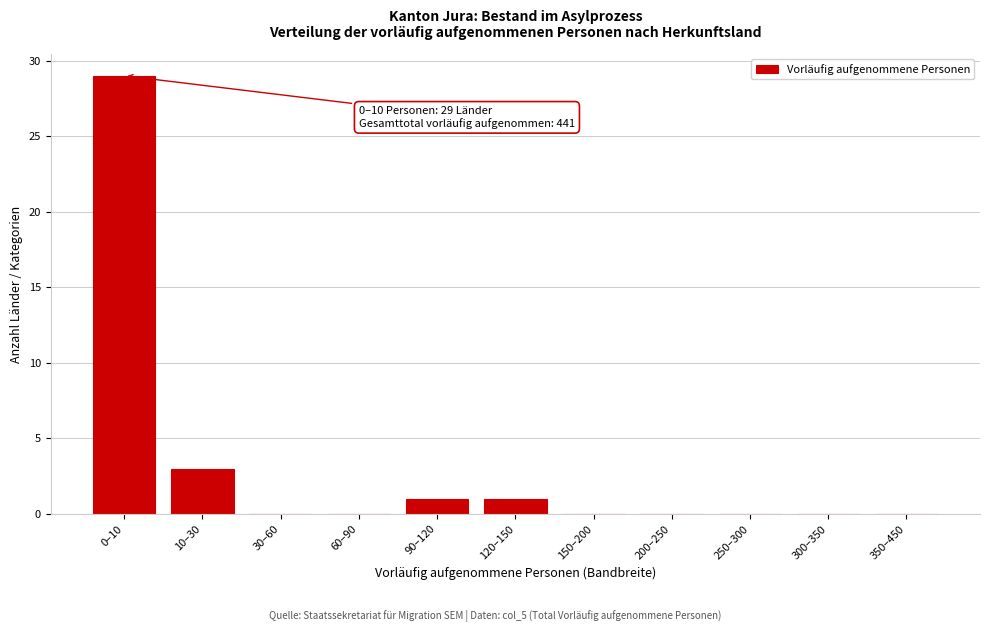

Reading right to left, what are all the values shown in this chart?

350–450=0	300–350=0	250–300=0	200–250=0	150–200=0	120–150=1	90–120=1	60–90=0	30–60=0	10–30=3	0–10=29